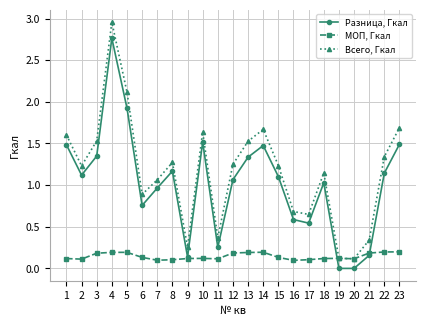

Is the value of Всего, Гкал at 1 greater than the value of Разница, Гкал at 15?

Yes